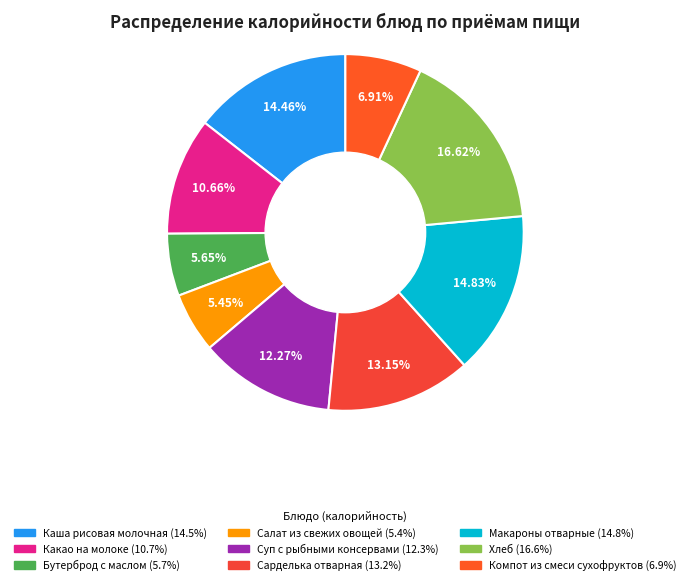

Which slice is the smallest?

Салат из свежих овощей